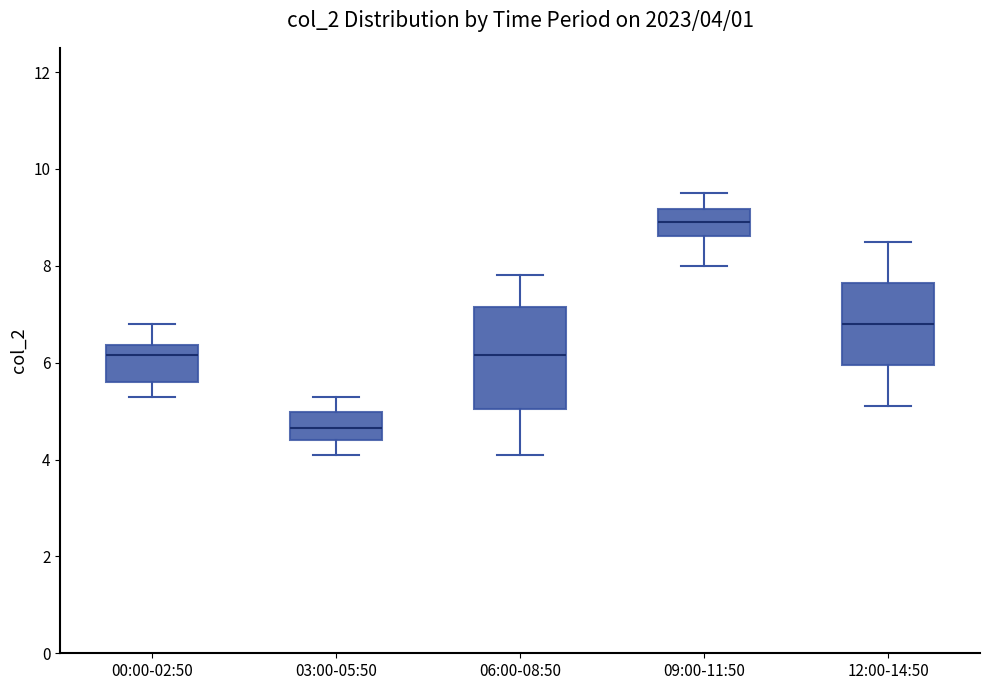

Comparing the boxes themselves (not the whiskers), which one is the tallest?

06:00-08:50